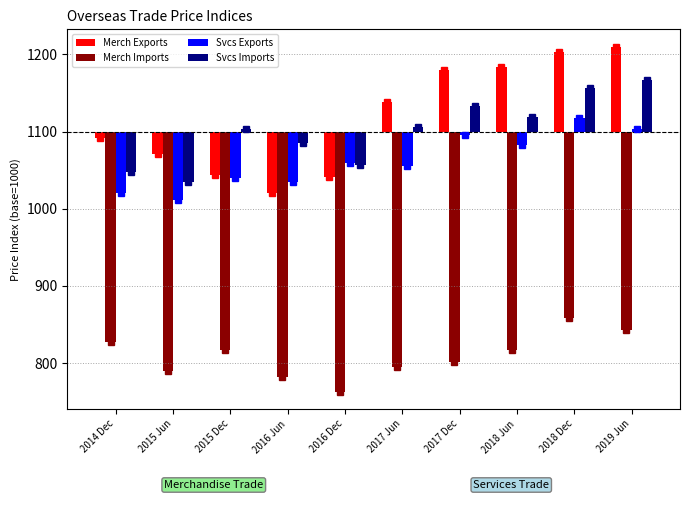

How many series are shown in this chart?

4